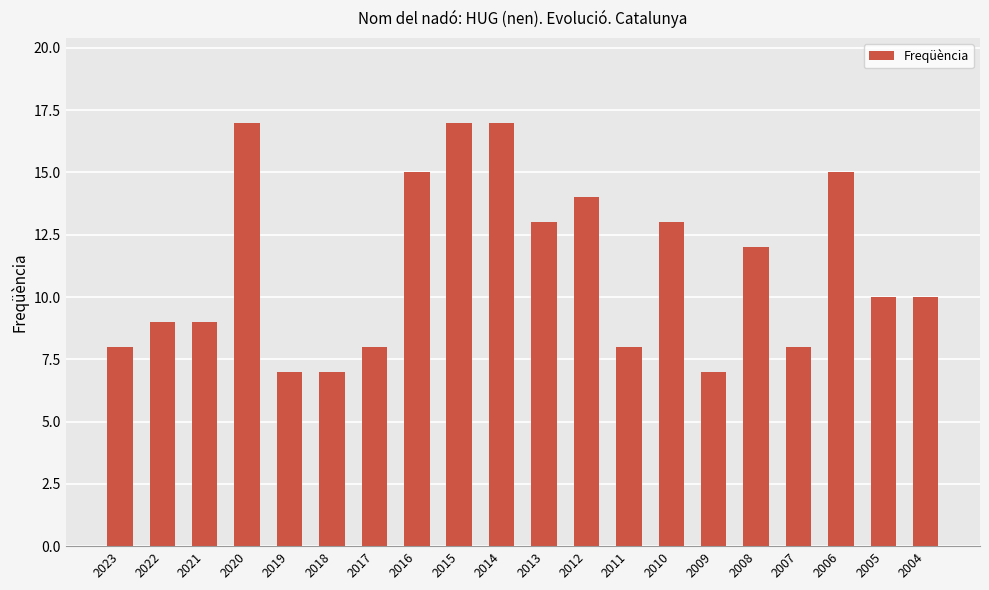

Reading right to left, list all the values displayed in this chart.

2004=10	2005=10	2006=15	2007=8	2008=12	2009=7	2010=13	2011=8	2012=14	2013=13	2014=17	2015=17	2016=15	2017=8	2018=7	2019=7	2020=17	2021=9	2022=9	2023=8